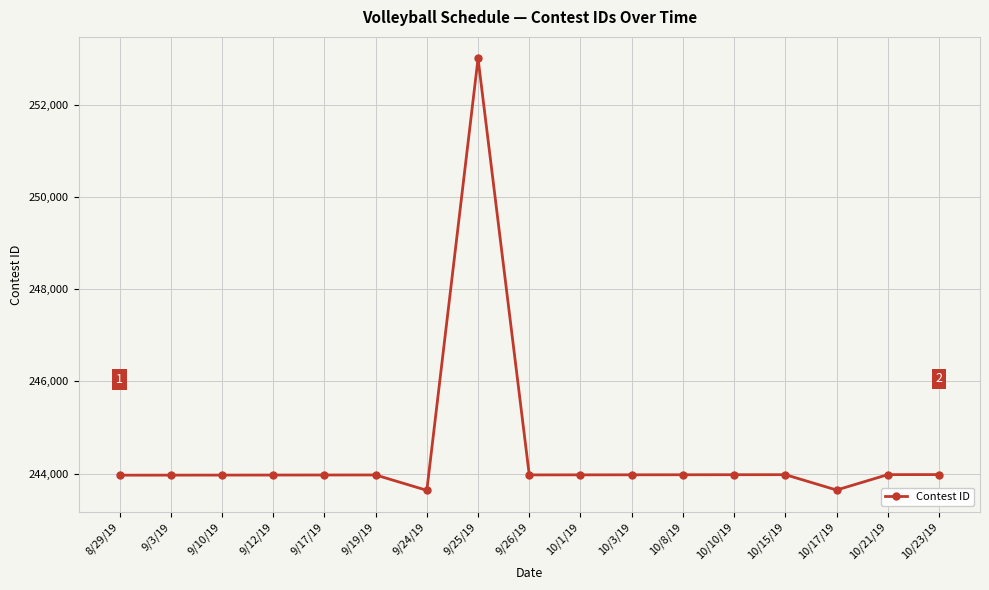

True or false: the data has more than 2 interior local peaks.

True